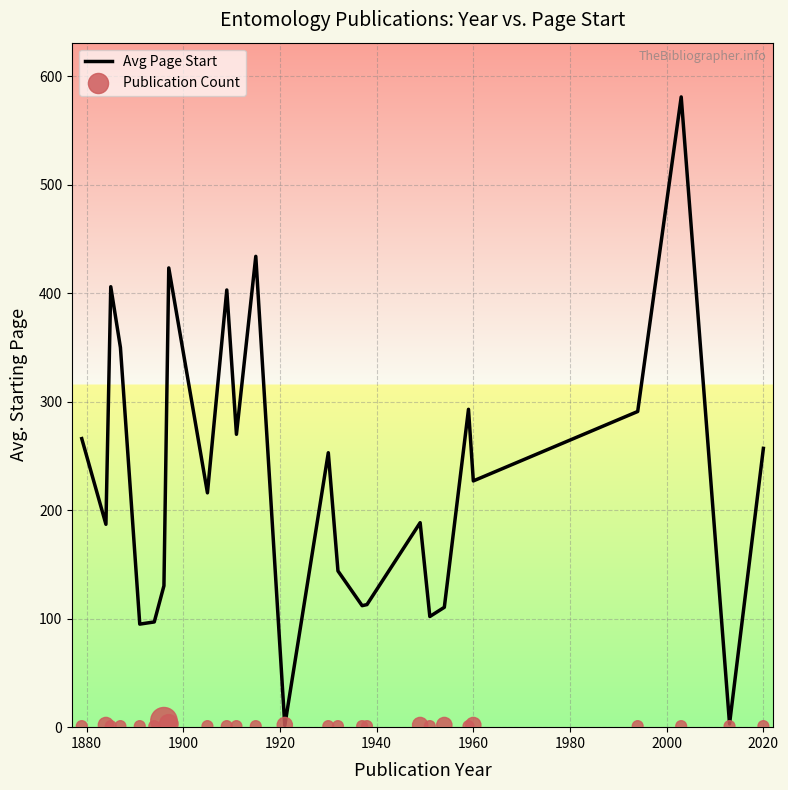

What is the highest value of the Avg Page Start series?

581.0